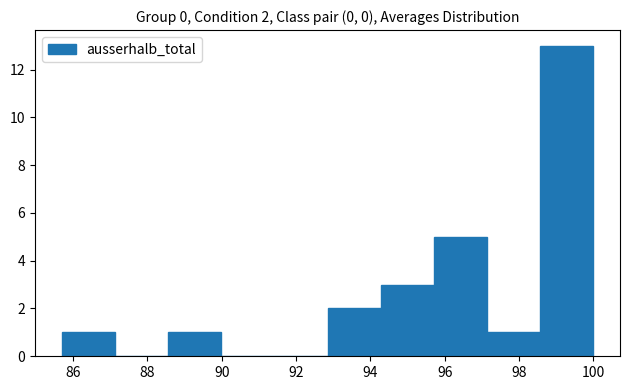

Which range on the x-axis has the tallest bar?

98.6 to 100.0